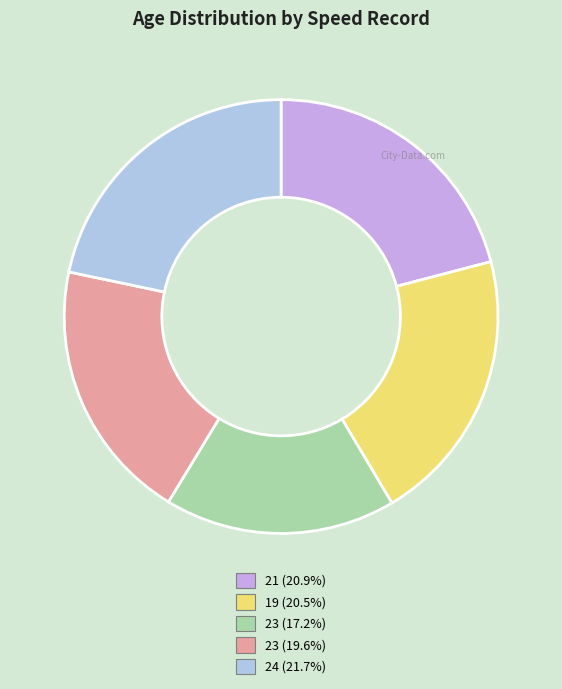

Is there a majority slice in this chart?

No